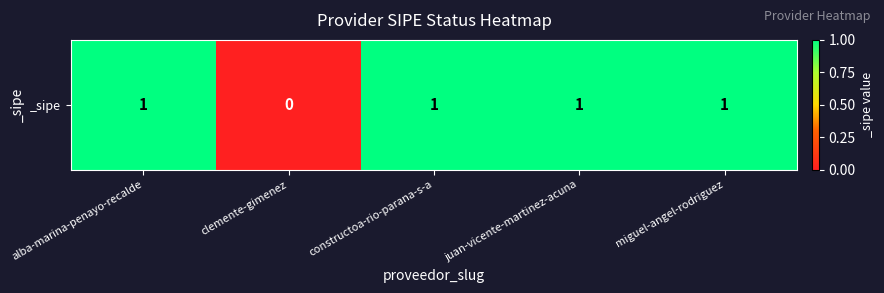

The value at clemente-gimenez is 0. True or false?

False